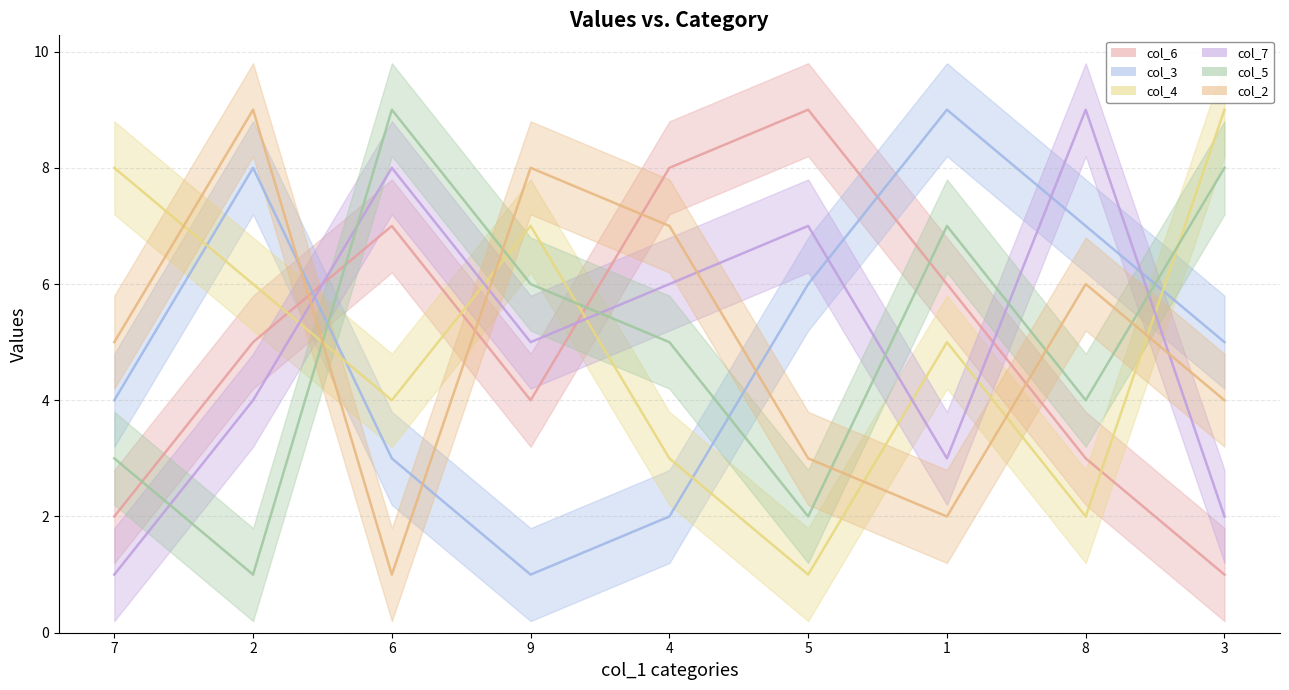

Rank the series at 5 from highest to lowest value.

col_6, col_7, col_3, col_2, col_5, col_4